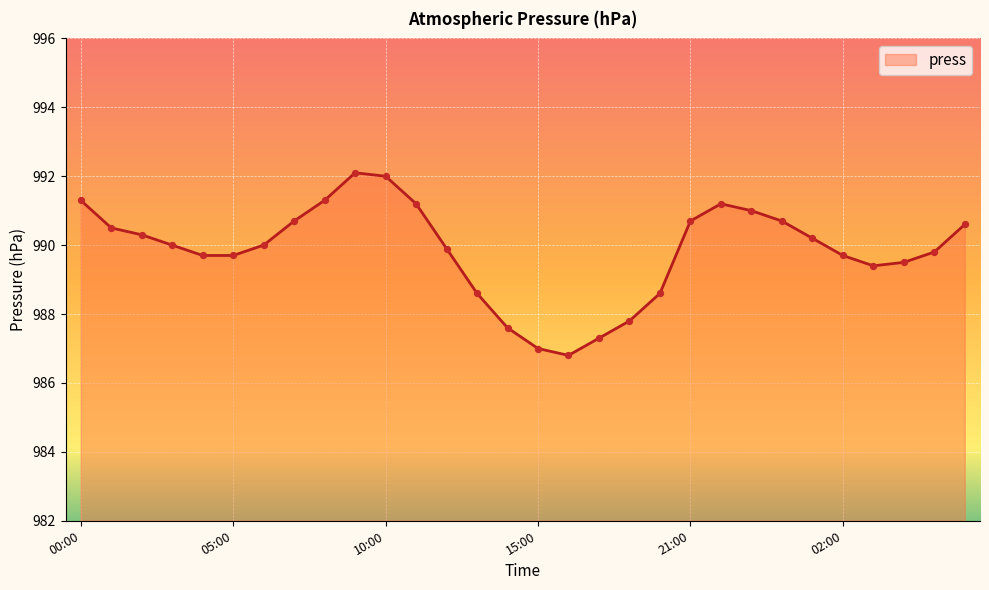

What is the difference between the maximum and minimum values?

5.3